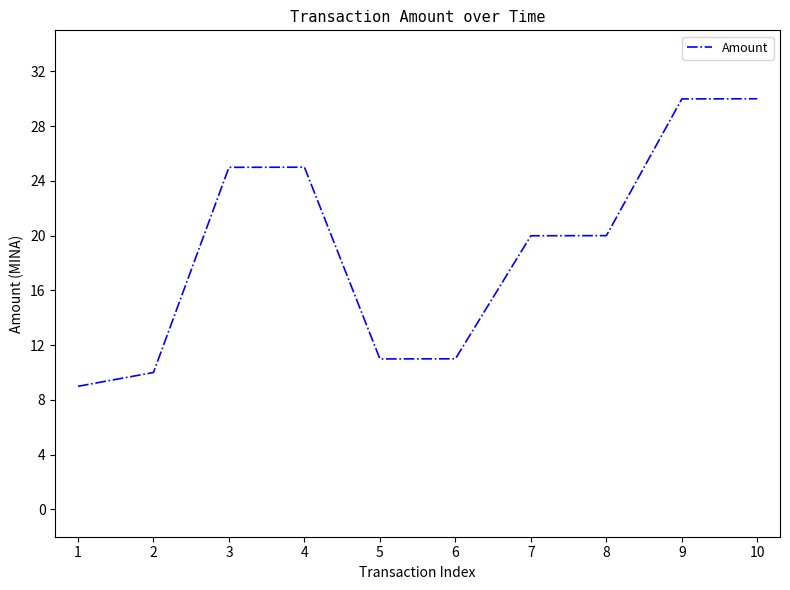

What is the difference between the values at 5 and 8?

9.0